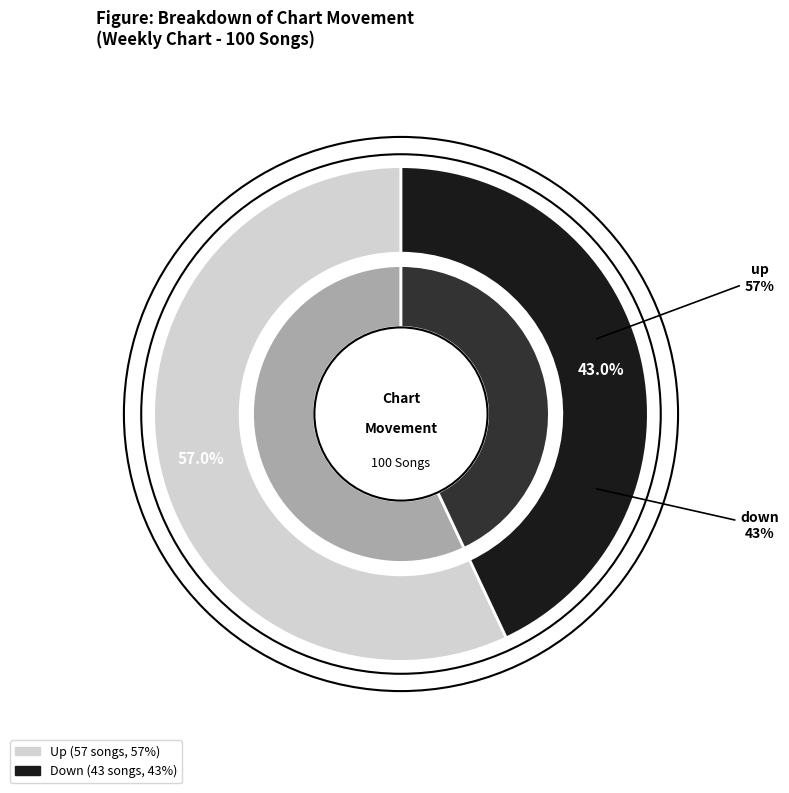

What percentage do down and up together represent?

100.0%